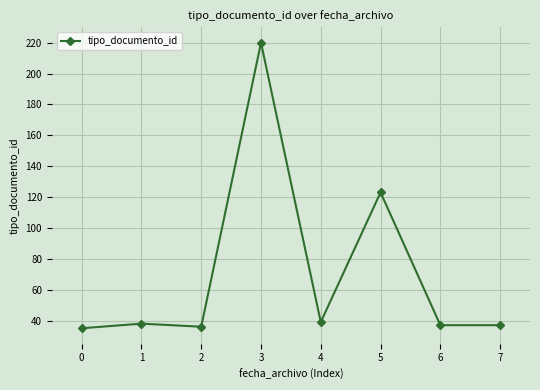

Reading left to right, list all the values displayed in this chart.

0=35	1=38	2=36	3=220	4=39	5=123	6=37	7=37